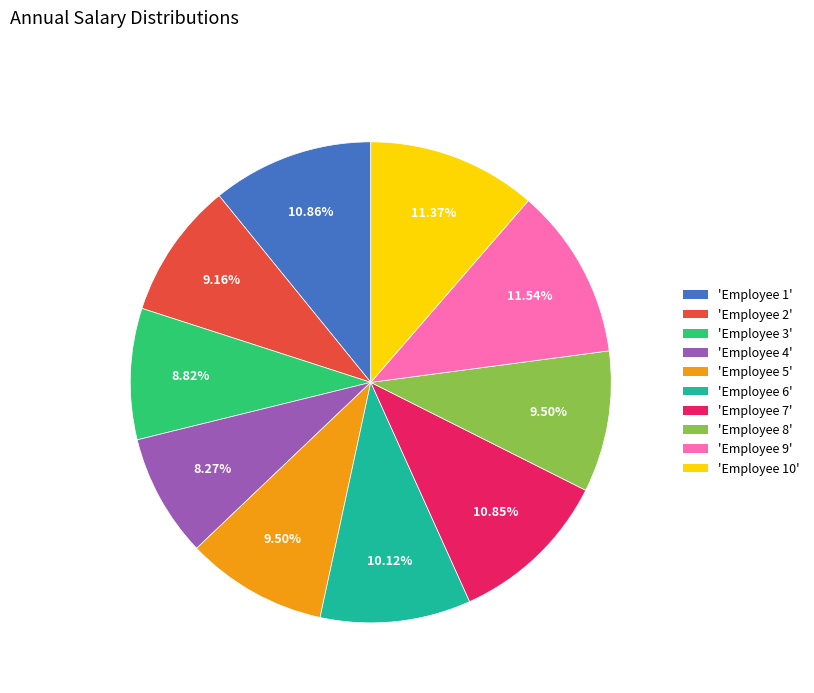

Do 'Employee 7' and 'Employee 6' together represent more than half of the pie?

No